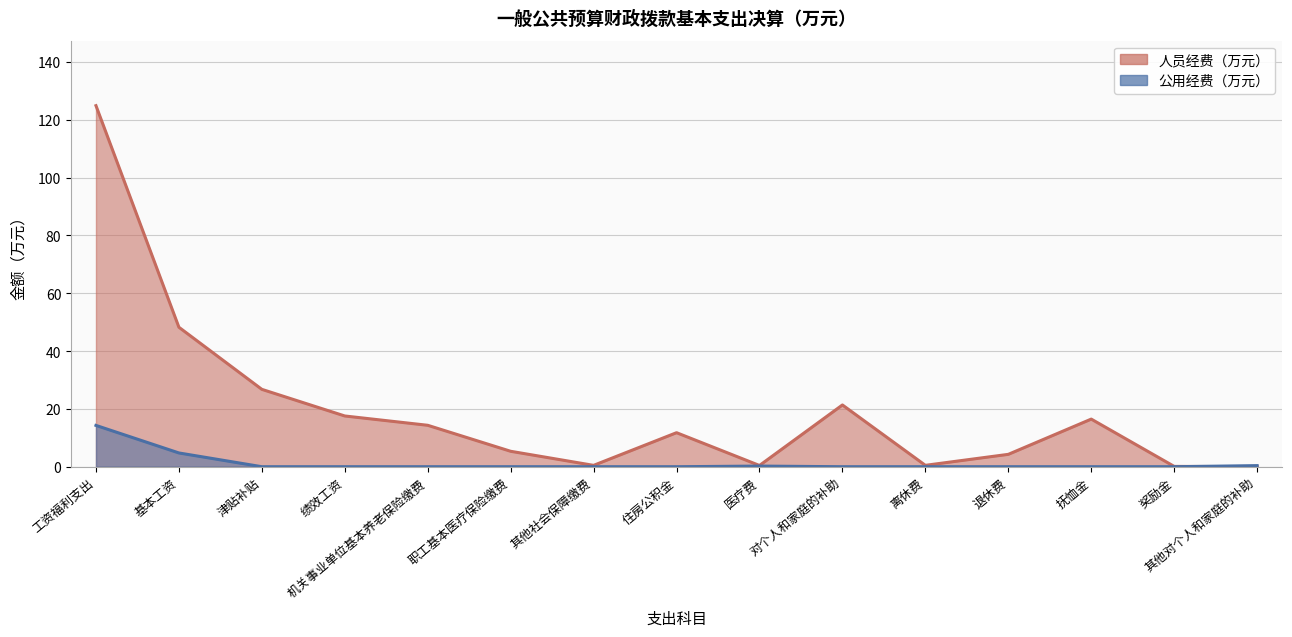

Is it true that 人员经费（万元） equals 2.2 at 职工基本医疗保险缴费?

False